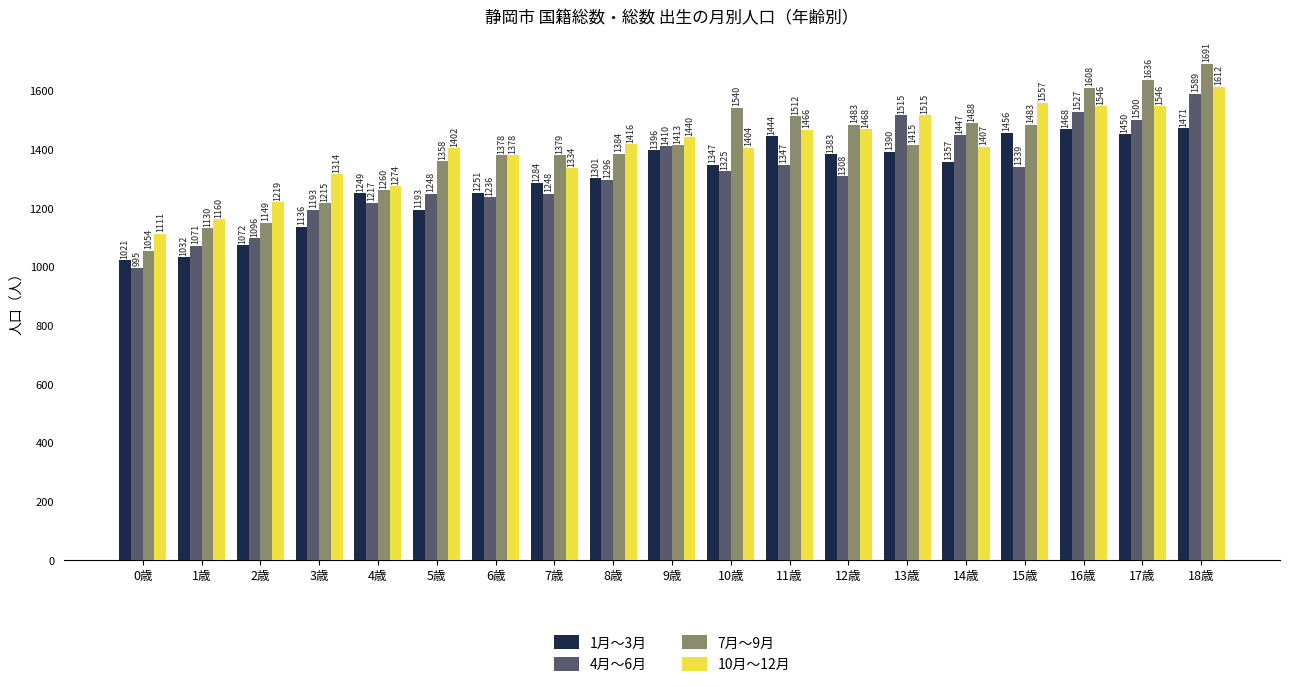

Where does the 10月～12月 series first go above 1407?

8歳